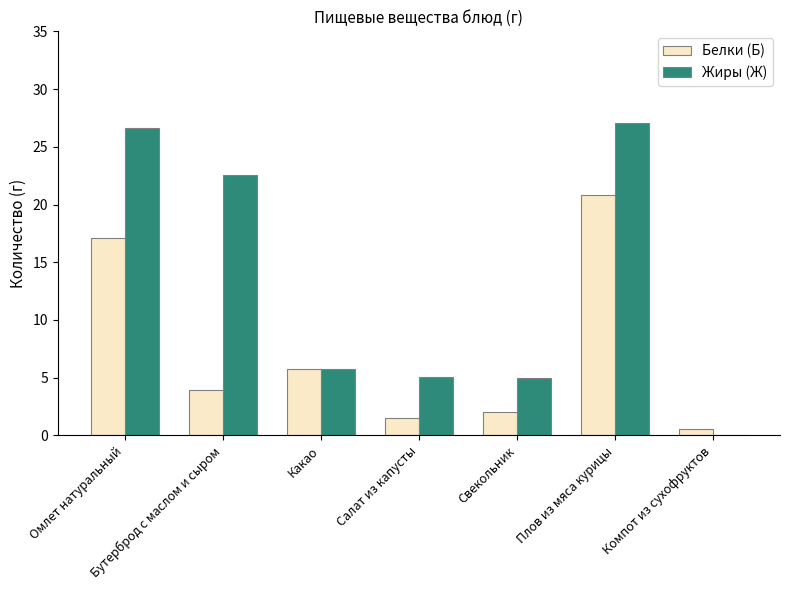

The Жиры (Ж) series shows 0.0 at Компот из сухофруктов. True or false?

True